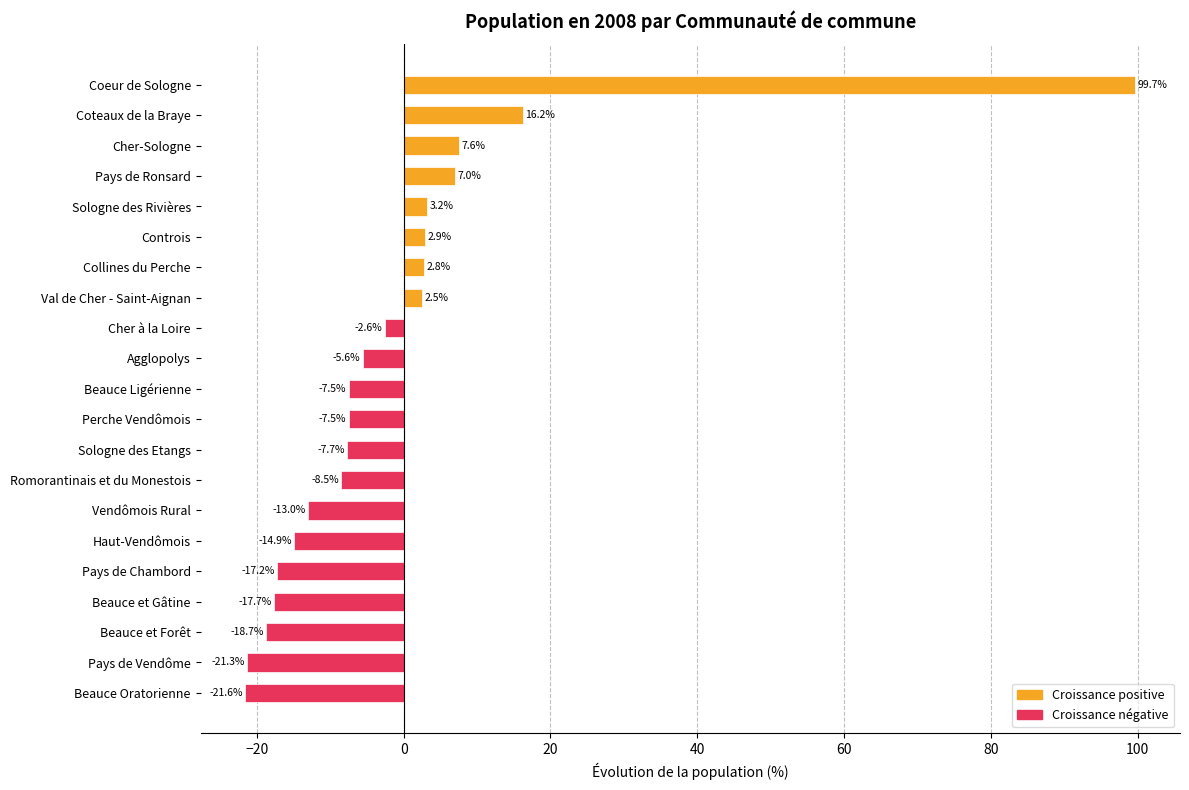

What is the label of the 1st bar from the top?

Coeur de Sologne